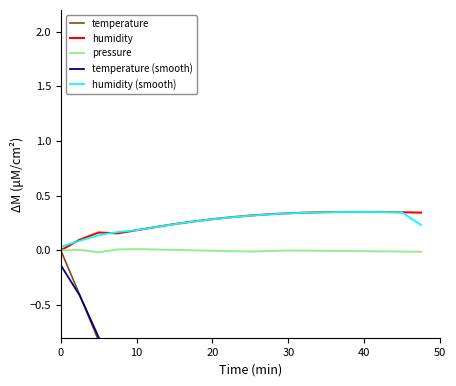

The value of humidity (smooth) at 20 is 0.3. True or false?

True